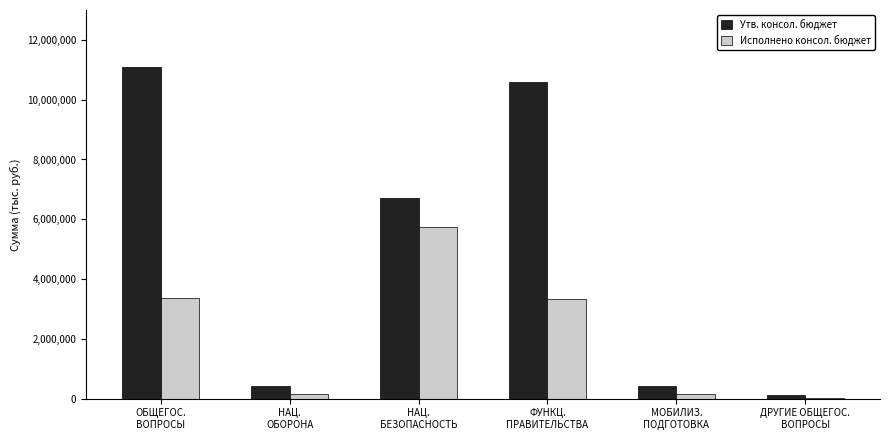

What is the sum of all Утв. консол. бюджет values?

29339600.0